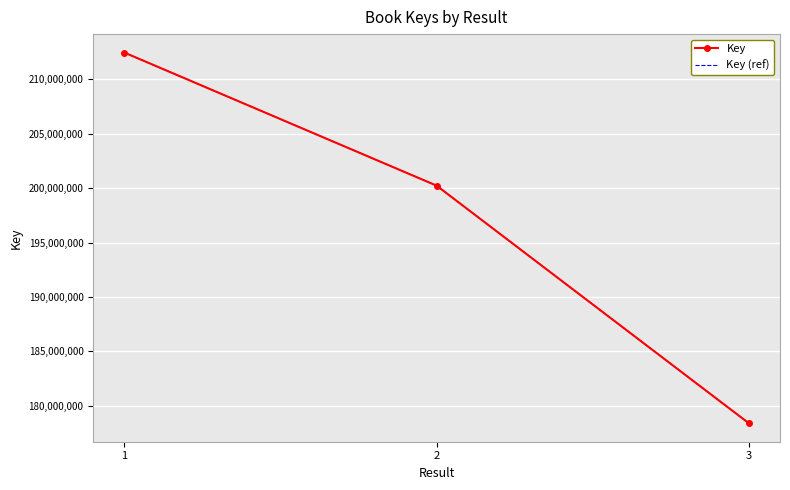

At how many categories does at least one series exceed 195065334?

2